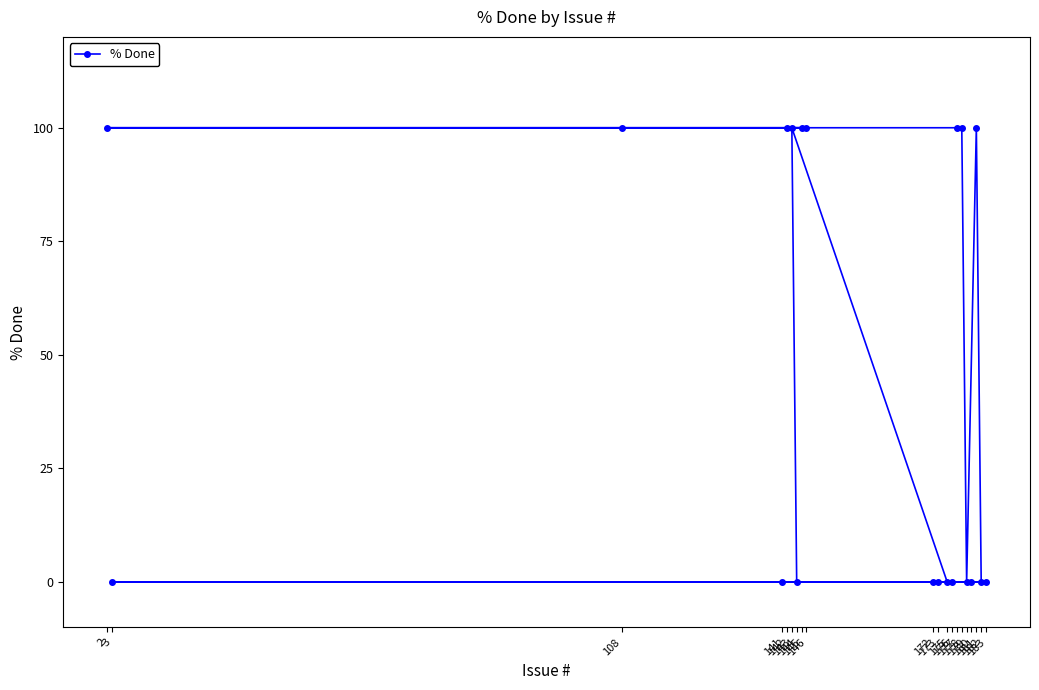

What is the average value?

45